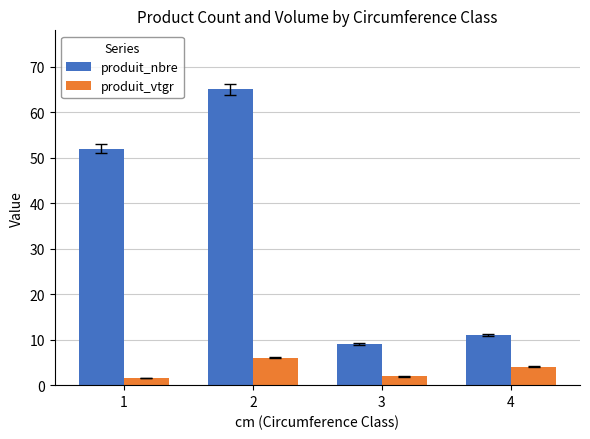

What is the value of the produit_nbre bar at the 3rd from the left?

9.0